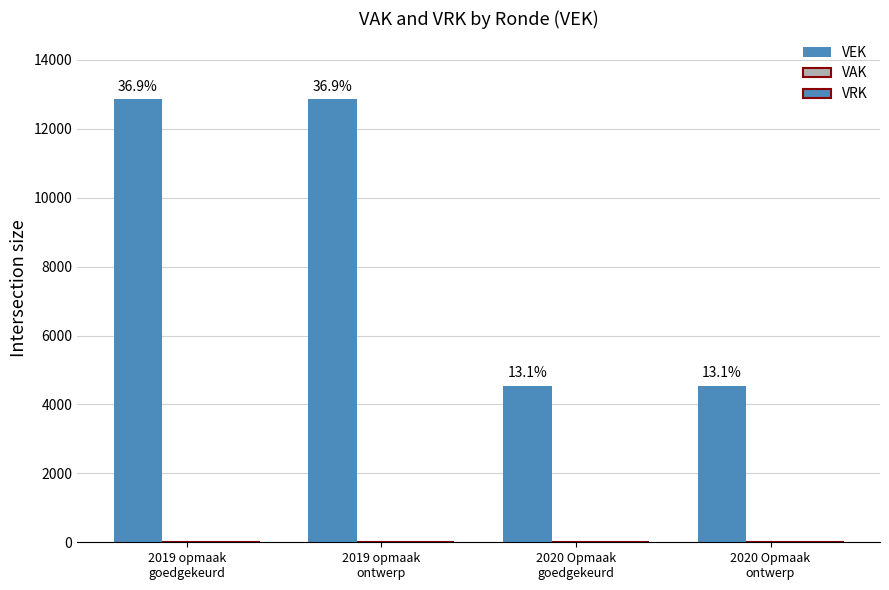

What position from the right is 2019 opmaak
goedgekeurd?

4